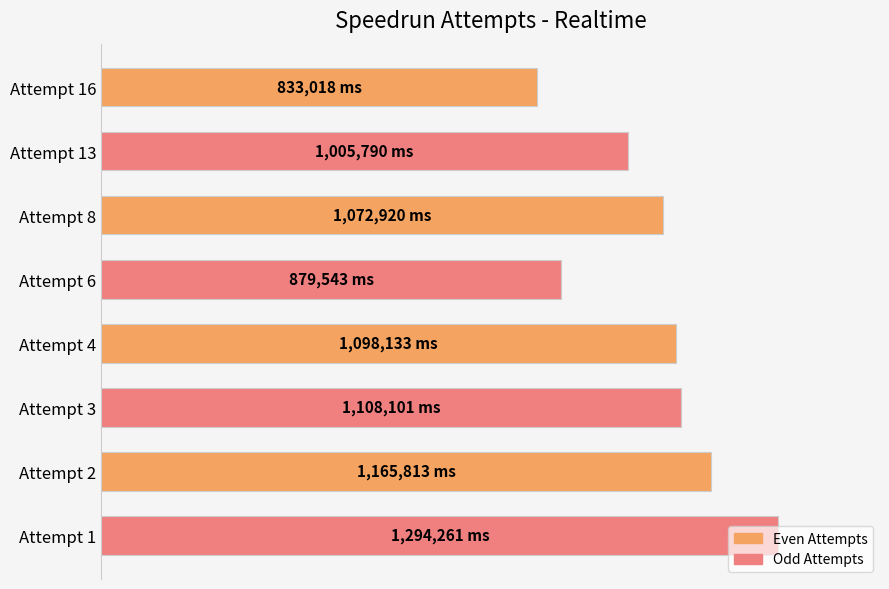

What is the average value?

1057197